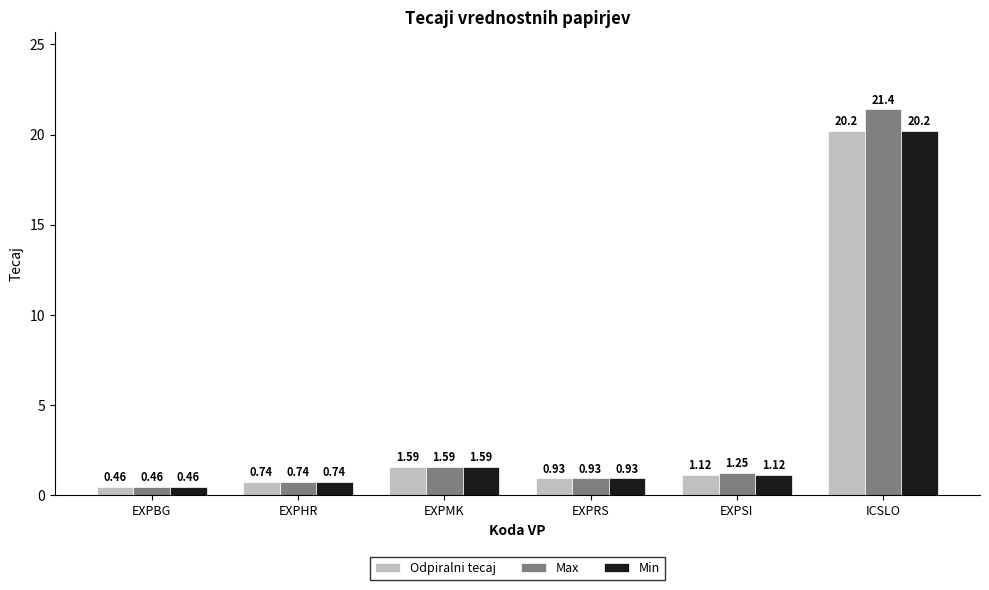

Which series has the widest spread of values?

Max